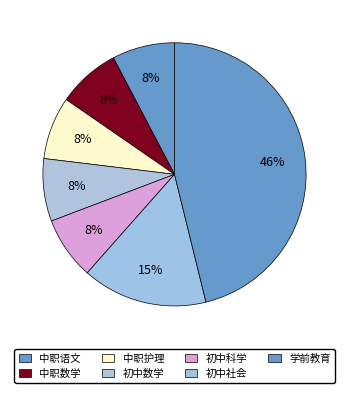

Count the number of slices in the pie.

7